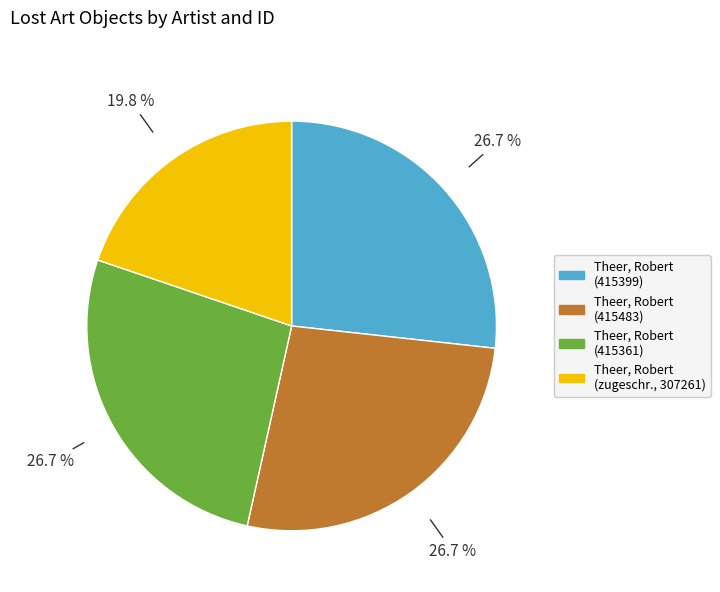

Which category has the smallest portion of the pie?

Theer, Robert (zugeschr., 307261)